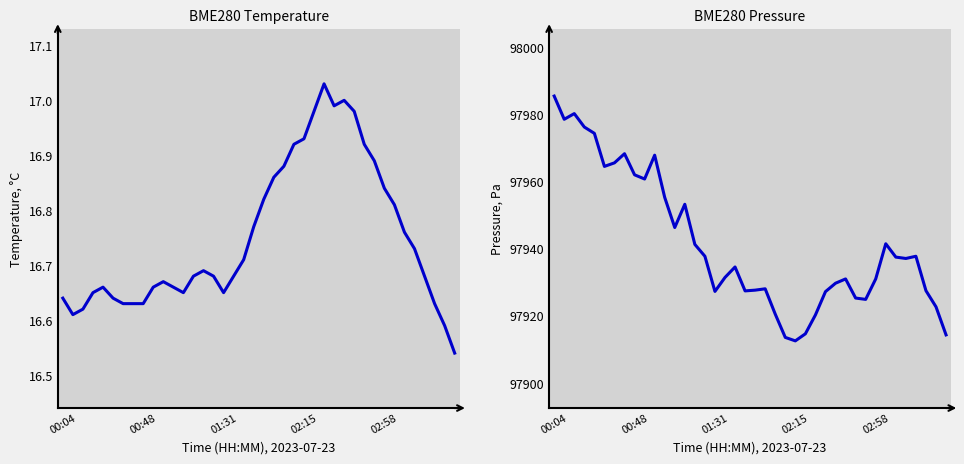

What is the total value across all series at 00:48?

97978.6